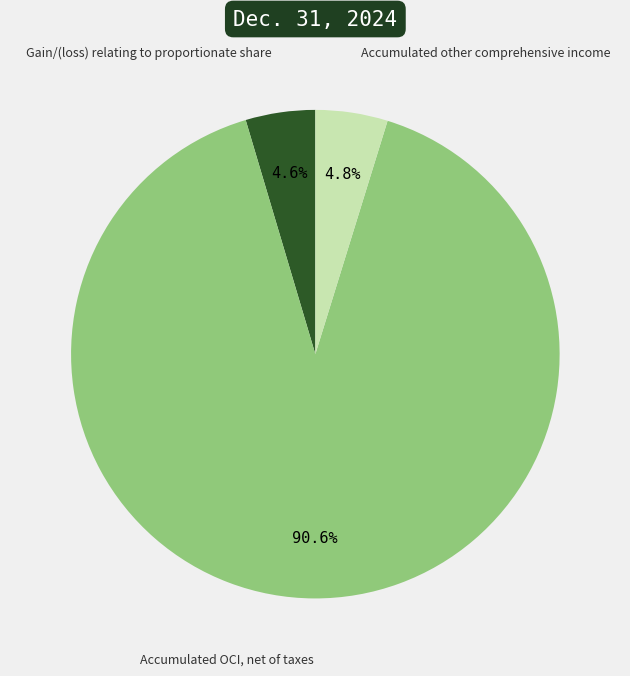

How many segments does this pie chart have?

3